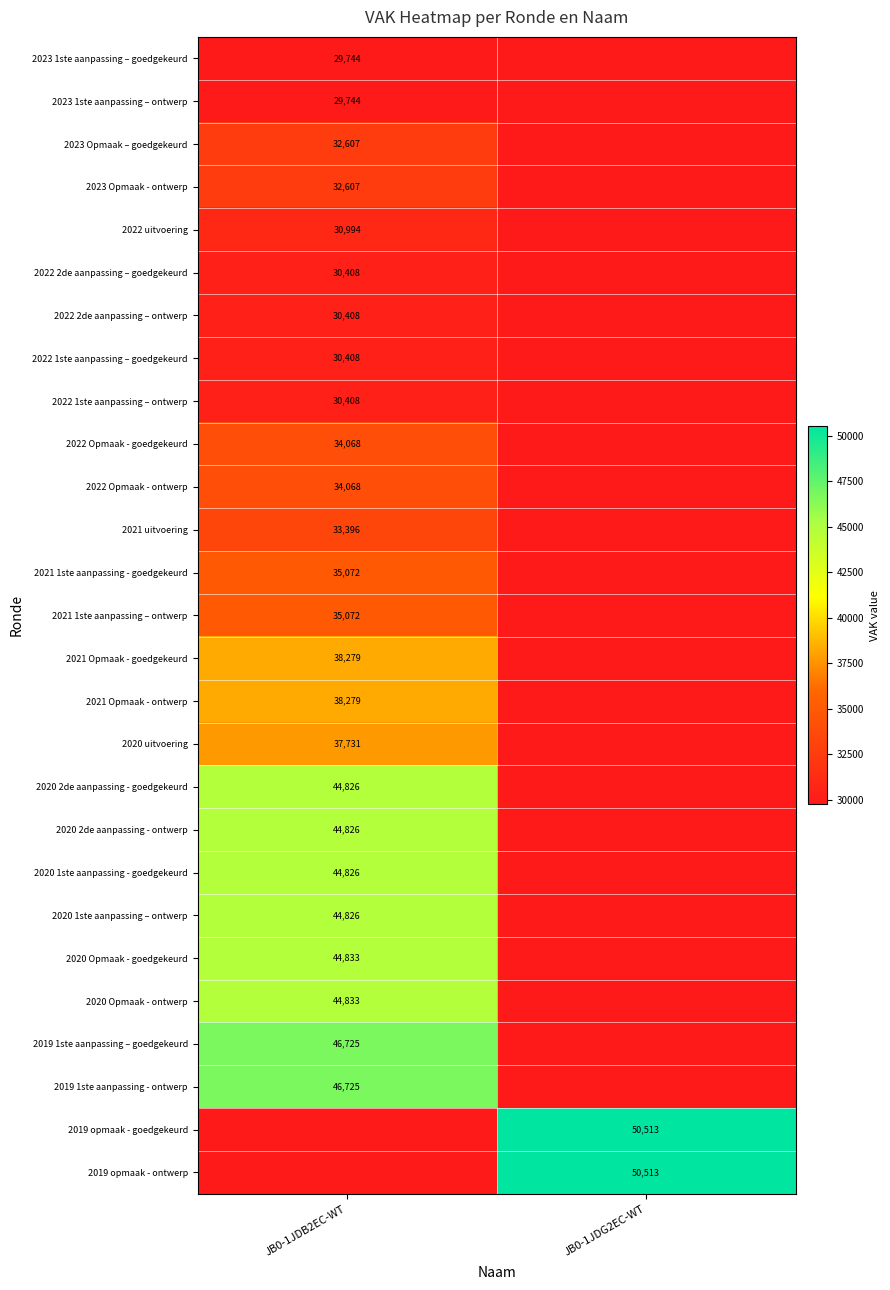

The value of 2023 Opmaak - ontwerp at JB0-1JDB2EC-WT is 32607. True or false?

True